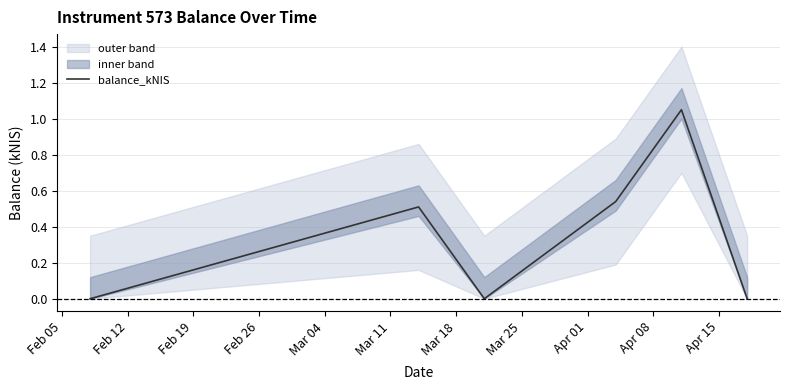

How many values are above zero?

3